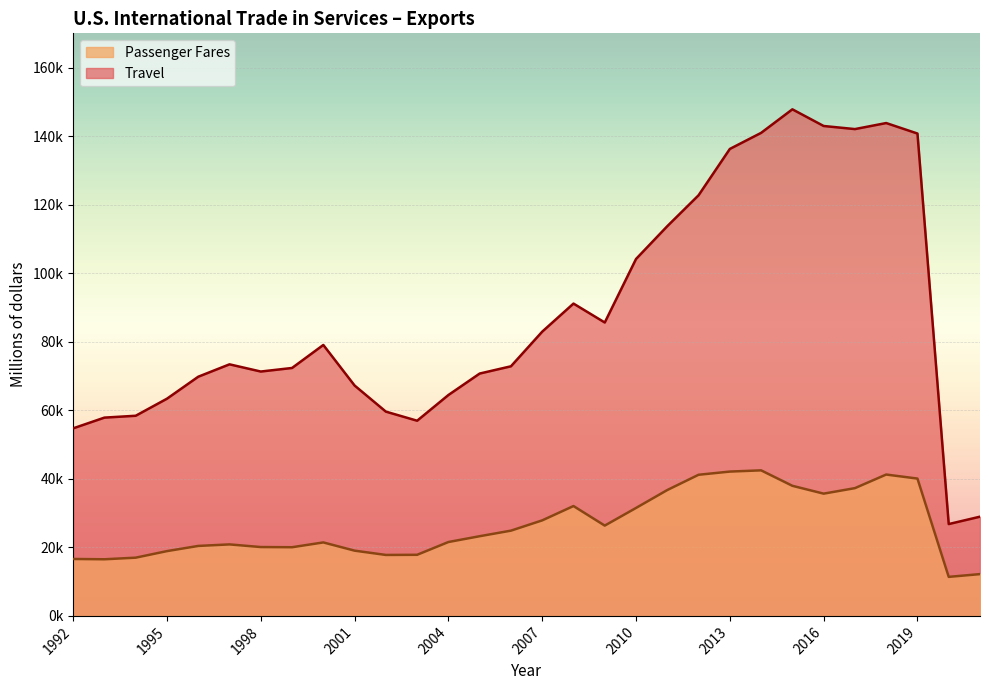

How many distinct data groups are displayed?

2